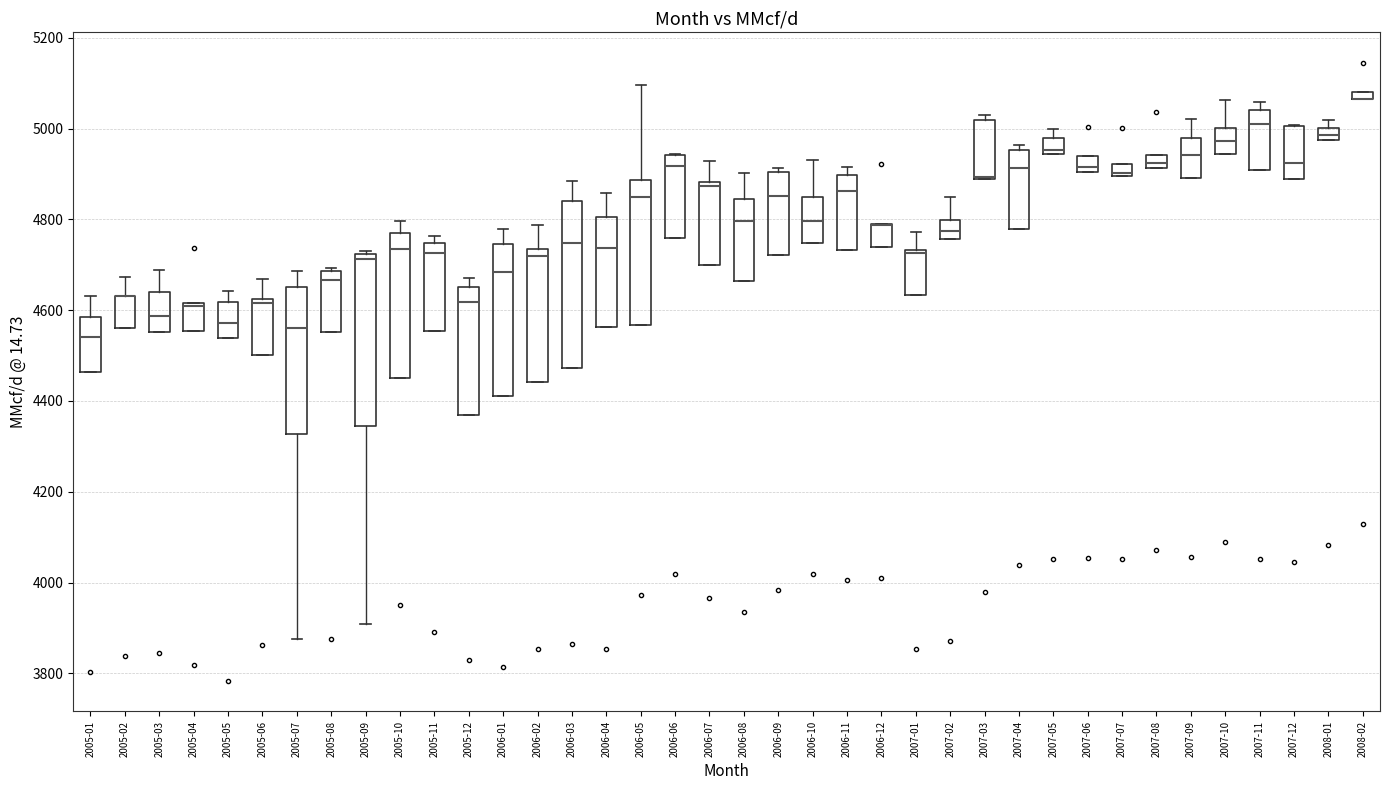

Where is the upper edge of the box for 2006-09 on the y-axis? The values are not printed on the chart, so give them approximately, as read against the axis.

4900